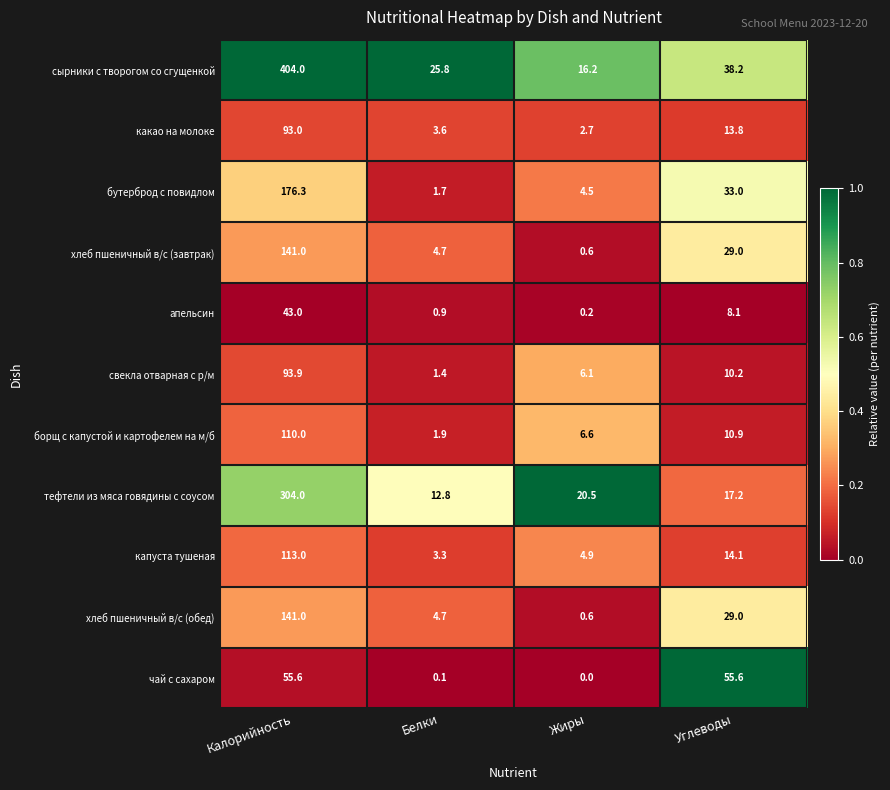

What value does the какао на молоке series have at Калорийность?

93.0